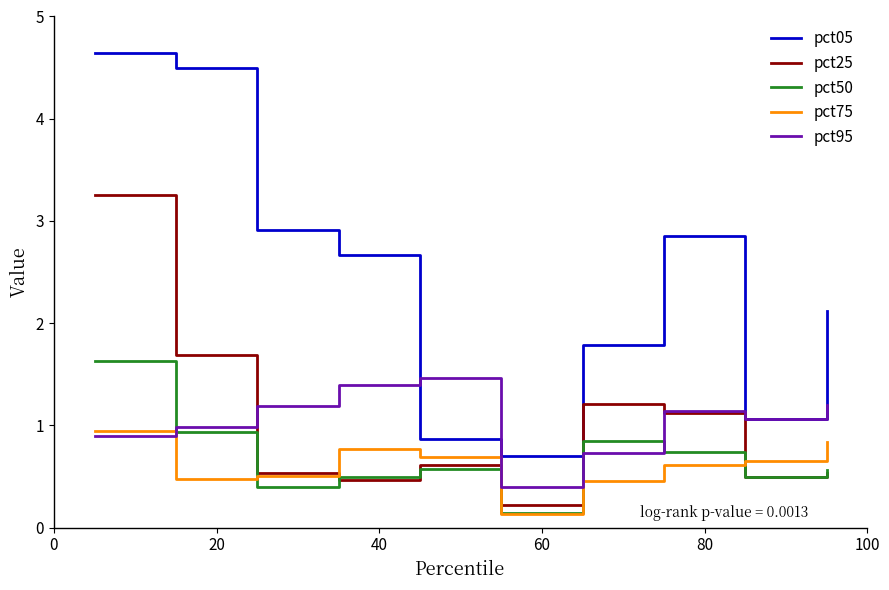

Which series has the largest total across all categories?

pct05